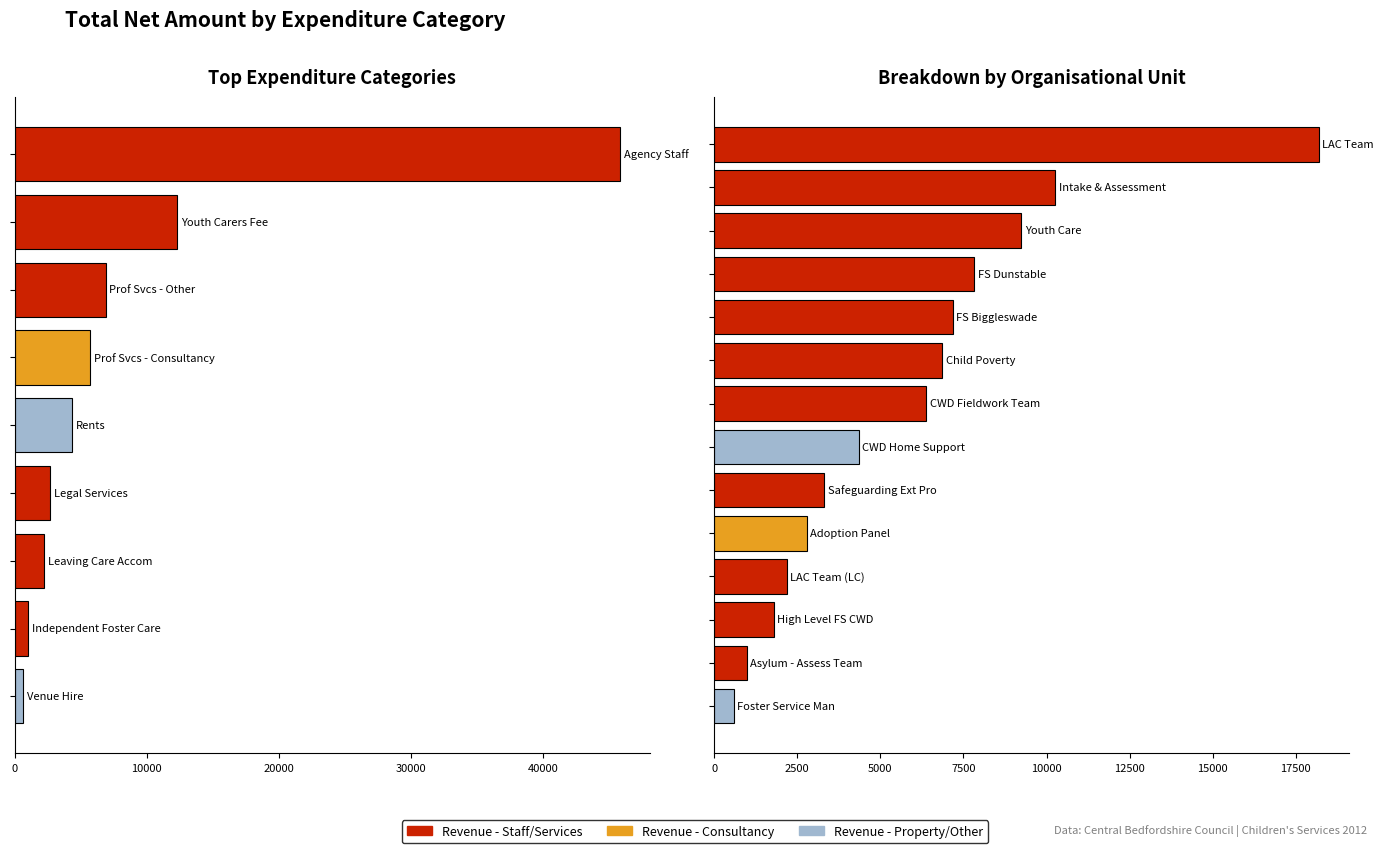

At which label is the value closest to 23210?

Youth Carers Fee